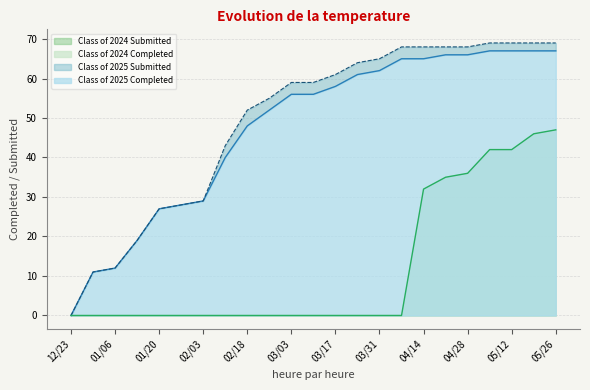

How many data points in Class of 2024 Completed are above 0?

7